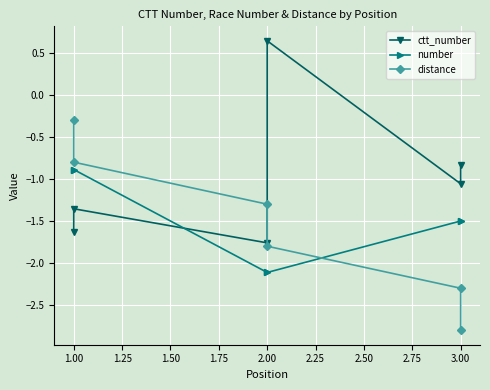

At how many categories does at least one series exceed 0?

1